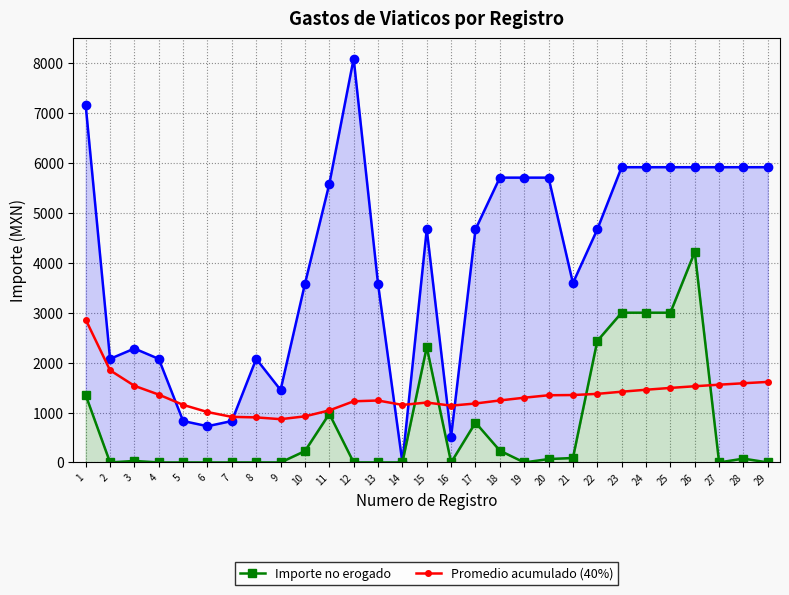

What is the sum of all Importe ejercido por partida values?

116967.4